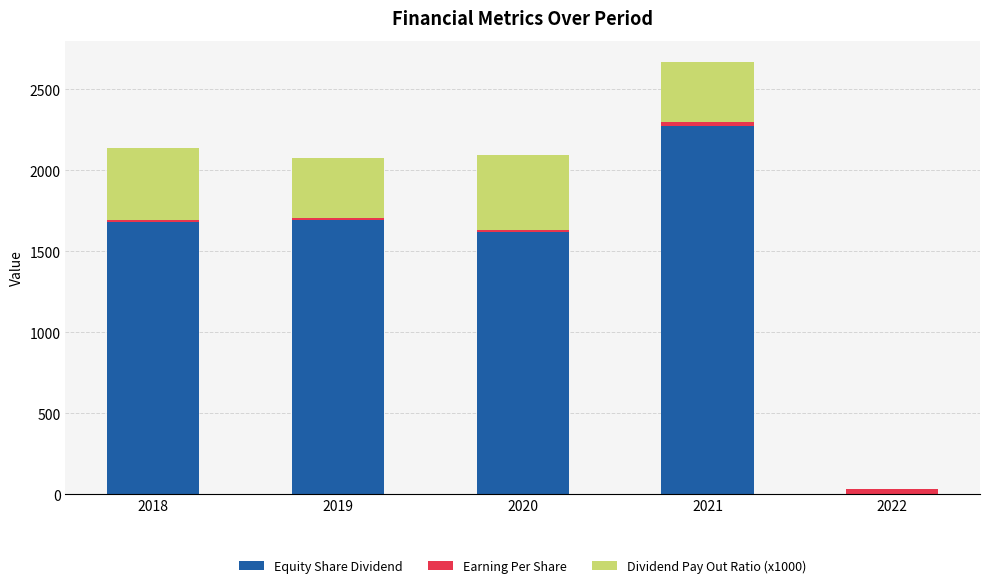

How many series are shown in this chart?

3